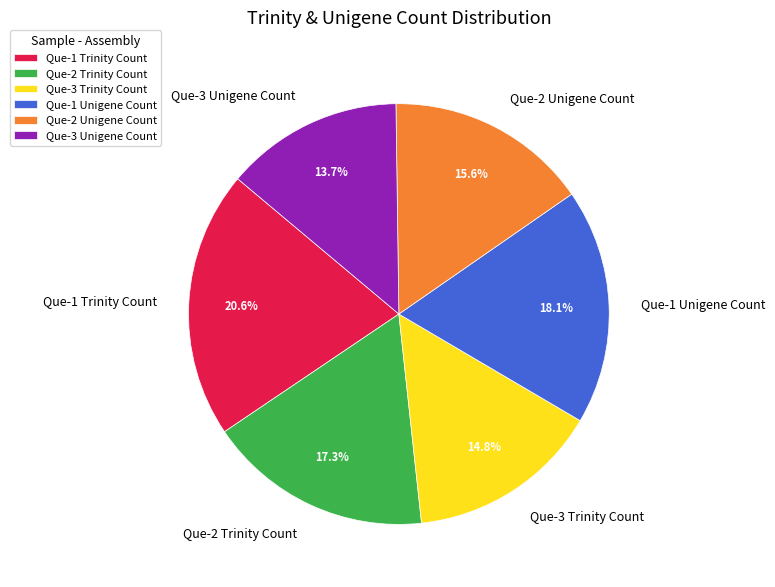

To the nearest percent, what portion does Que-1 Unigene Count represent?

18%